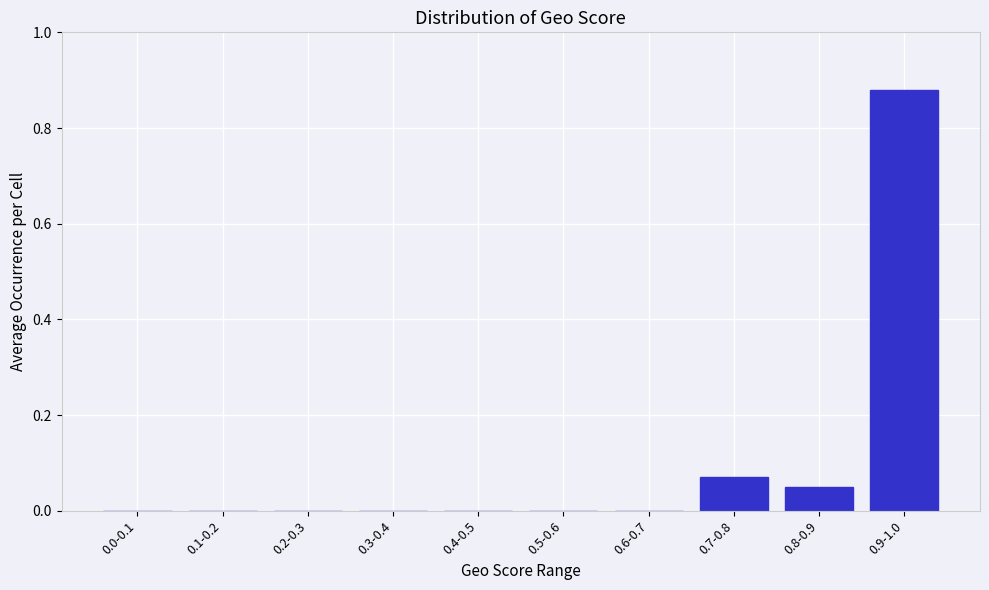

What is the change in value from 0.4-0.5 to 0.7-0.8?

+0.1